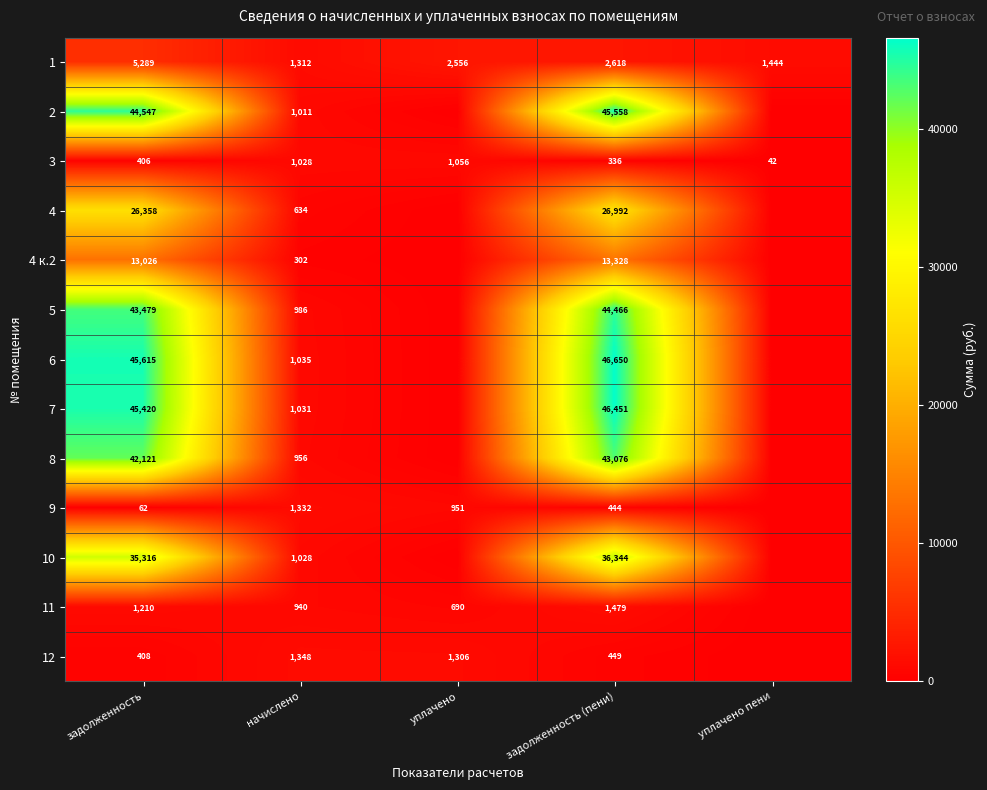

The 4 series shows 974.9 at начислено. True or false?

False